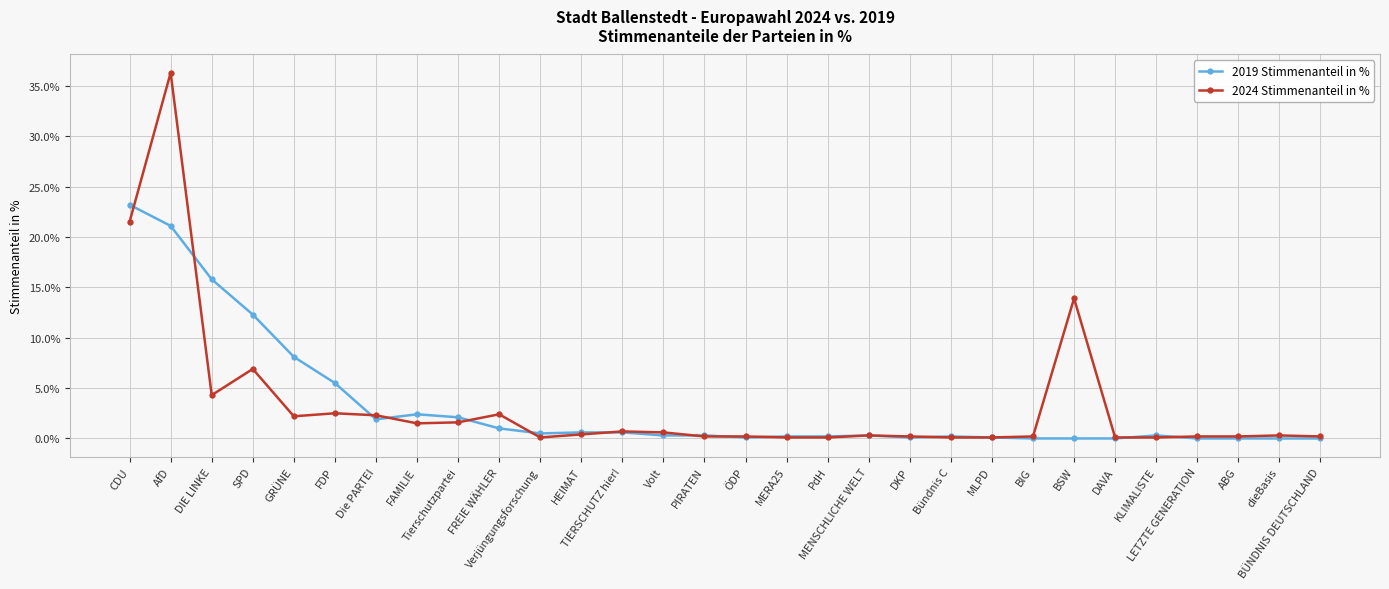

How many distinct data groups are displayed?

2